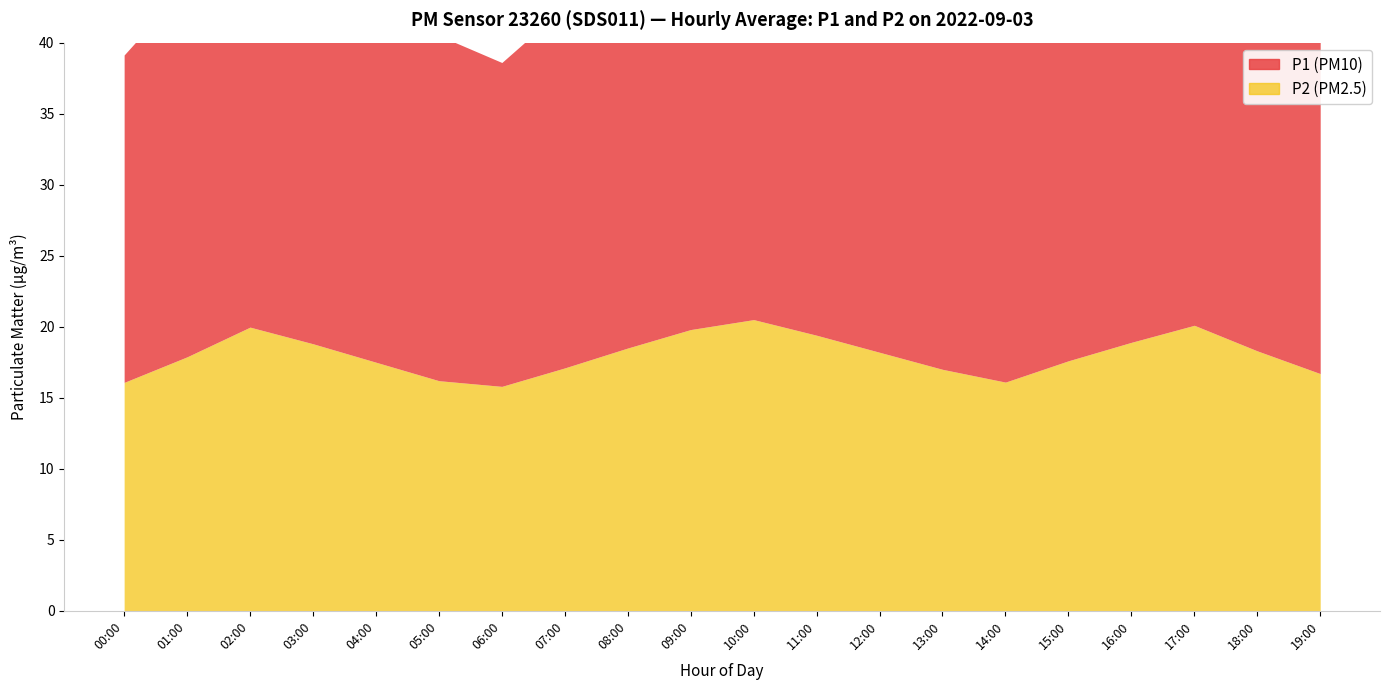

What are all the series names shown in the legend?

P1, P2